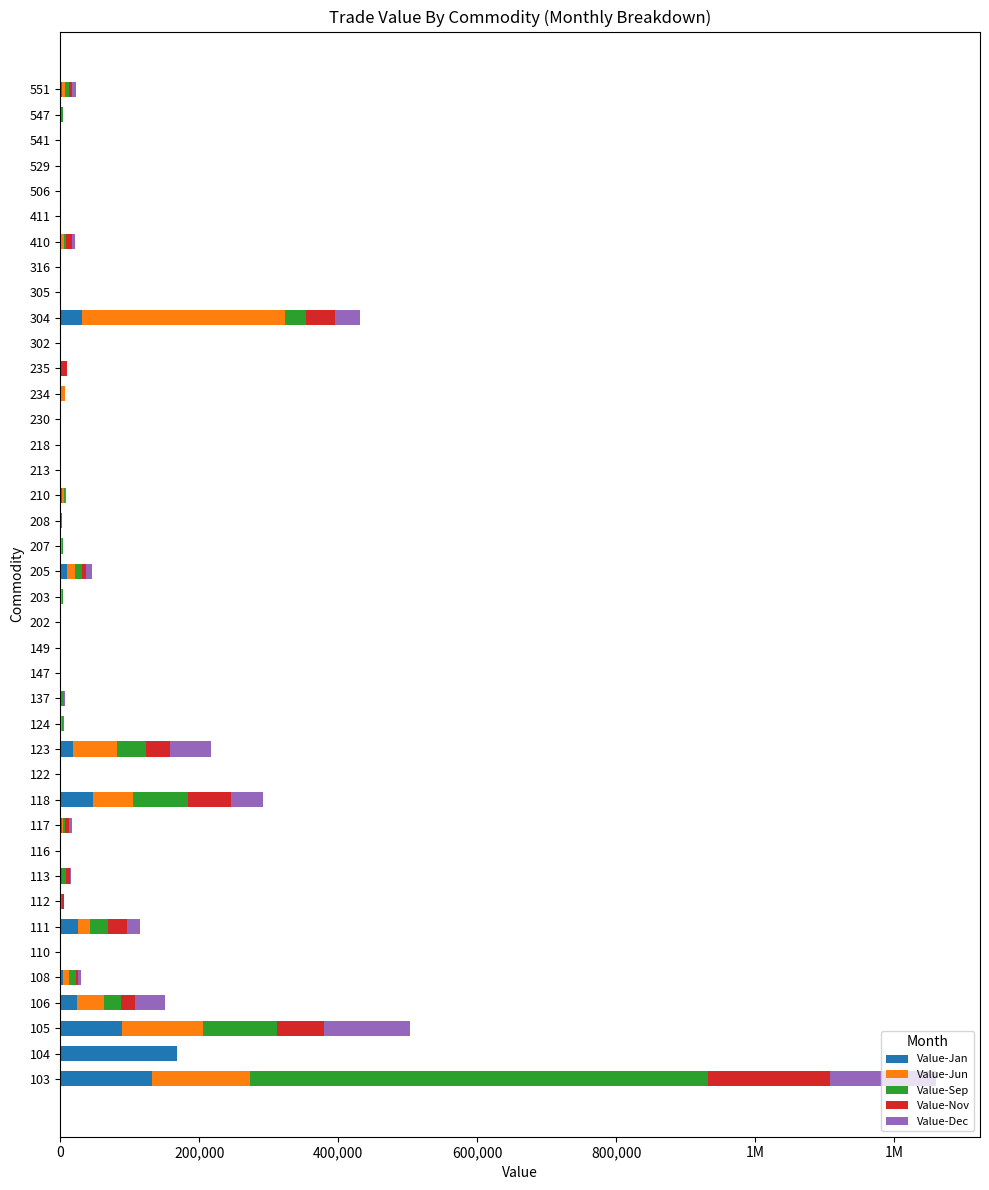

What are all the series names shown in the legend?

Value-Jan, Value-Jun, Value-Sep, Value-Nov, Value-Dec